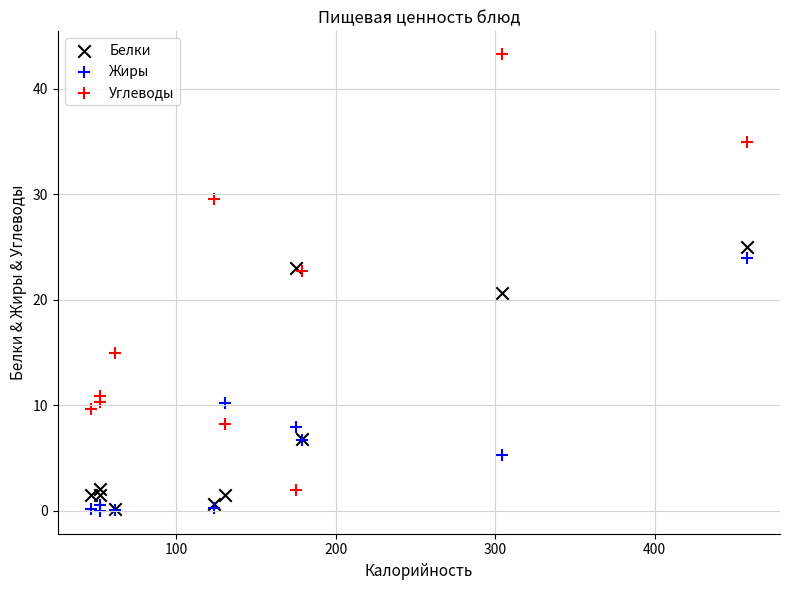

Which series contains the highest Y value?

Углеводы